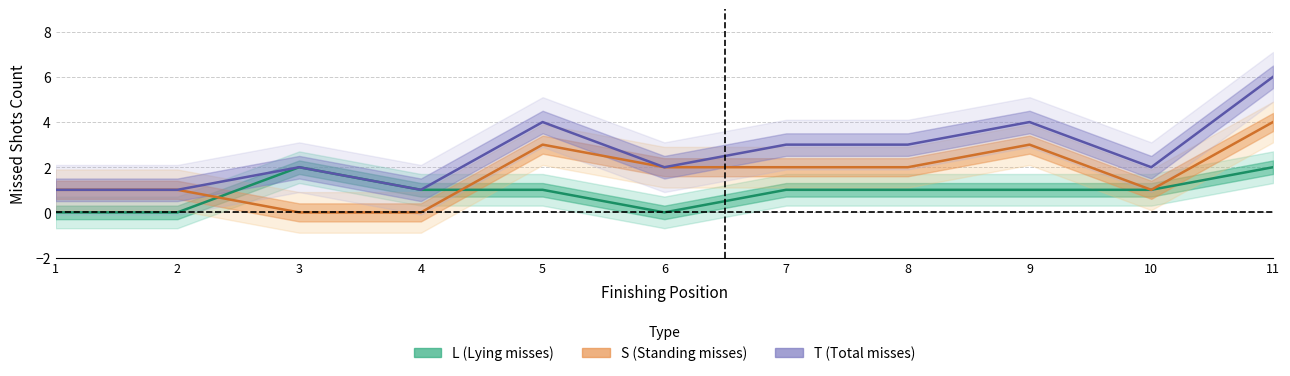

Rank the series by their average value, from lowest to highest.

L, S, T